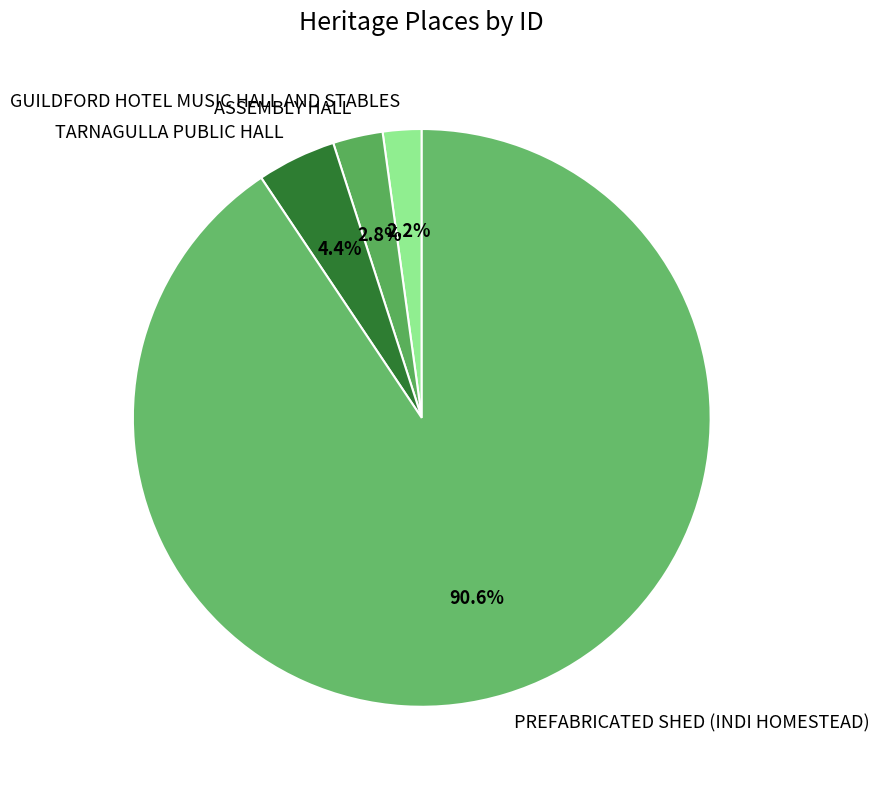

Count the number of slices in the pie.

4